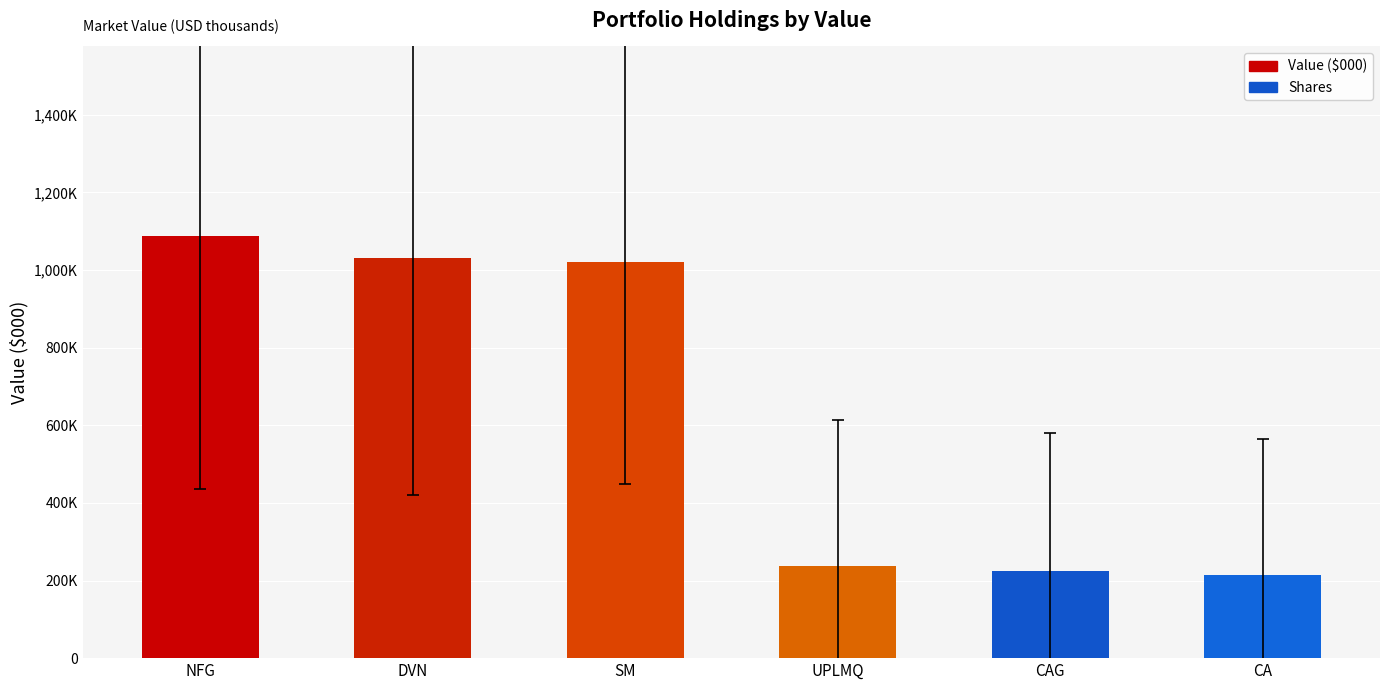

Which category has the highest value across all series?

NFG